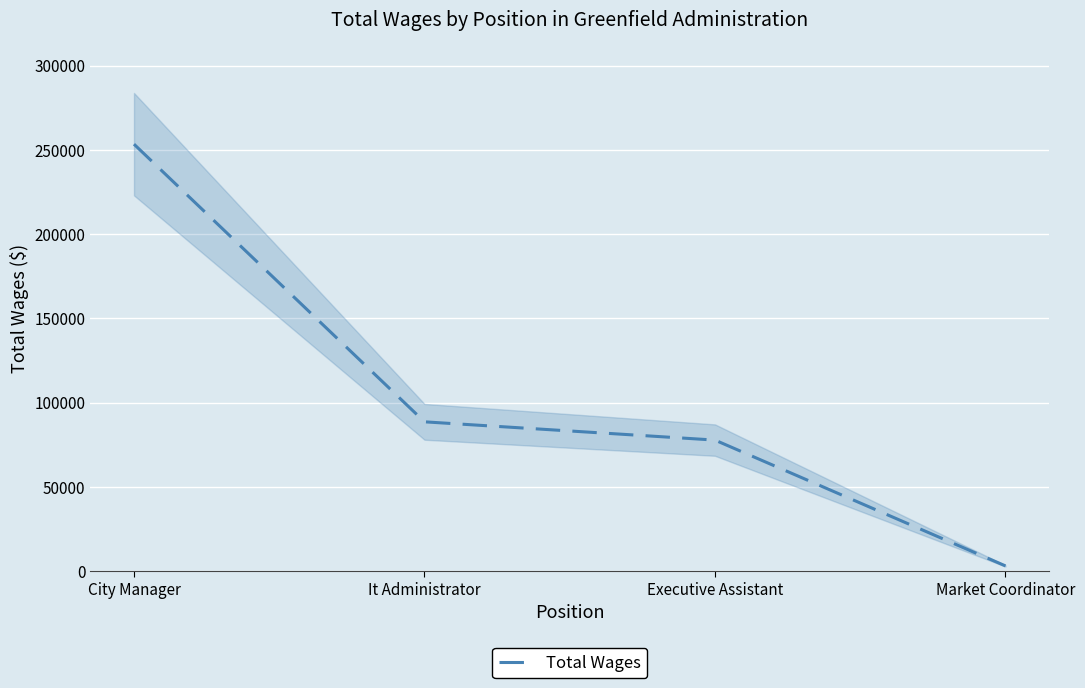

Count the number of categories in the chart.

4